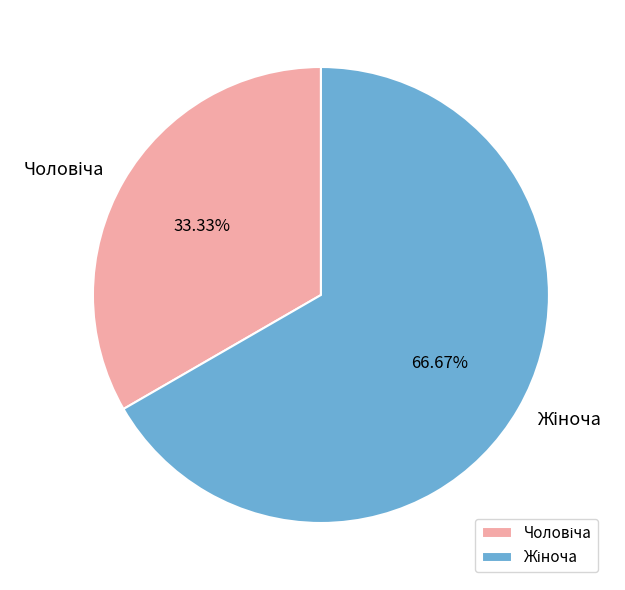

Is there a majority slice in this chart?

Yes